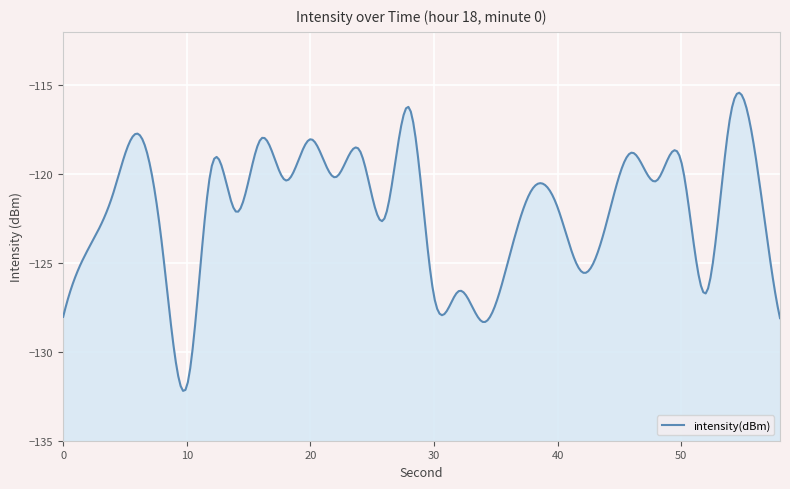

Is it true that the value at 10 is -63.9?

False